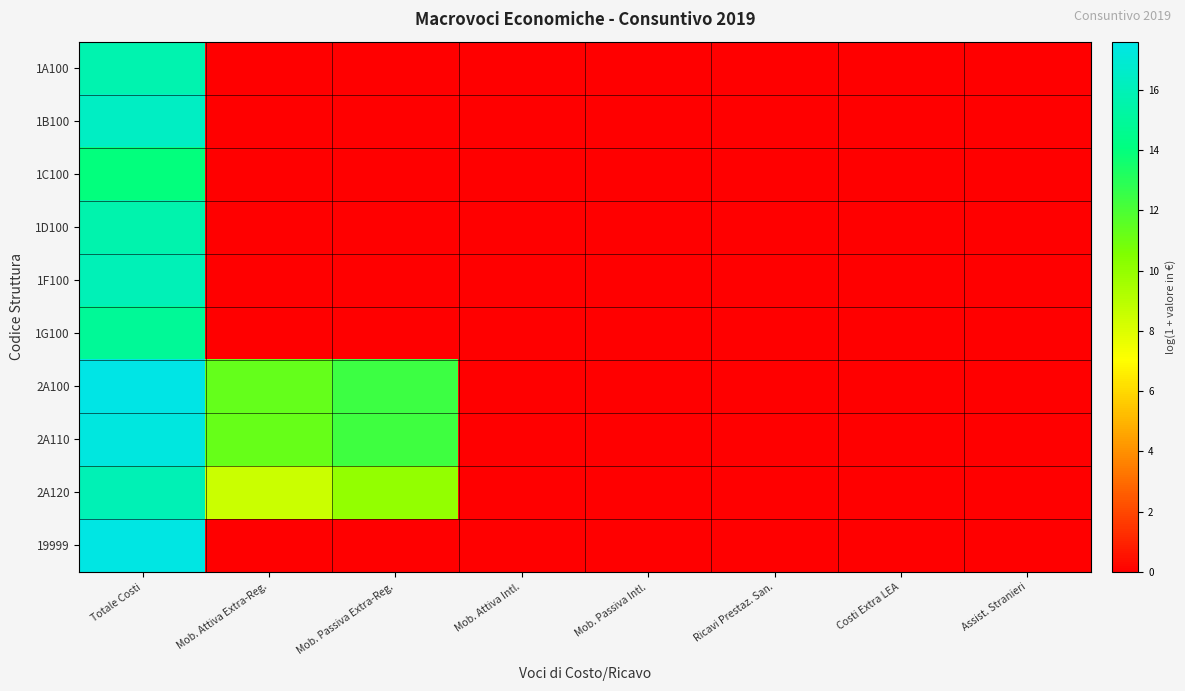

Reading right to left, what are all the values shown in this chart?

1A100: Assist. Stranieri=0.0	Costi Extra LEA=0.0	Ricavi Prestaz. San.=0.0	Mob. Passiva Intl.=0.0	Mob. Attiva Intl.=0.0	Mob. Passiva Extra-Reg.=0.0	Mob. Attiva Extra-Reg.=0.0	Totale Costi=15.7
1B100: Assist. Stranieri=0.0	Costi Extra LEA=0.0	Ricavi Prestaz. San.=0.0	Mob. Passiva Intl.=0.0	Mob. Attiva Intl.=0.0	Mob. Passiva Extra-Reg.=0.0	Mob. Attiva Extra-Reg.=0.0	Totale Costi=16.4
1C100: Assist. Stranieri=0.0	Costi Extra LEA=0.0	Ricavi Prestaz. San.=0.0	Mob. Passiva Intl.=0.0	Mob. Attiva Intl.=0.0	Mob. Passiva Extra-Reg.=0.0	Mob. Attiva Extra-Reg.=0.0	Totale Costi=14.0
1D100: Assist. Stranieri=0.0	Costi Extra LEA=0.0	Ricavi Prestaz. San.=0.0	Mob. Passiva Intl.=0.0	Mob. Attiva Intl.=0.0	Mob. Passiva Extra-Reg.=0.0	Mob. Attiva Extra-Reg.=0.0	Totale Costi=15.6
1F100: Assist. Stranieri=0.0	Costi Extra LEA=0.0	Ricavi Prestaz. San.=0.0	Mob. Passiva Intl.=0.0	Mob. Attiva Intl.=0.0	Mob. Passiva Extra-Reg.=0.0	Mob. Attiva Extra-Reg.=0.0	Totale Costi=16.0
1G100: Assist. Stranieri=0.0	Costi Extra LEA=0.0	Ricavi Prestaz. San.=0.0	Mob. Passiva Intl.=0.0	Mob. Attiva Intl.=0.0	Mob. Passiva Extra-Reg.=0.0	Mob. Attiva Extra-Reg.=0.0	Totale Costi=14.9
2A100: Assist. Stranieri=0.0	Costi Extra LEA=0.0	Ricavi Prestaz. San.=0.0	Mob. Passiva Intl.=0.0	Mob. Attiva Intl.=0.0	Mob. Passiva Extra-Reg.=12.4	Mob. Attiva Extra-Reg.=11.3	Totale Costi=17.6
2A110: Assist. Stranieri=0.0	Costi Extra LEA=0.0	Ricavi Prestaz. San.=0.0	Mob. Passiva Intl.=0.0	Mob. Attiva Intl.=0.0	Mob. Passiva Extra-Reg.=12.3	Mob. Attiva Extra-Reg.=11.2	Totale Costi=17.4
2A120: Assist. Stranieri=0.0	Costi Extra LEA=0.0	Ricavi Prestaz. San.=0.0	Mob. Passiva Intl.=0.0	Mob. Attiva Intl.=0.0	Mob. Passiva Extra-Reg.=10.0	Mob. Attiva Extra-Reg.=8.5	Totale Costi=15.9
19999: Assist. Stranieri=0.0	Costi Extra LEA=0.0	Ricavi Prestaz. San.=0.0	Mob. Passiva Intl.=0.0	Mob. Attiva Intl.=0.0	Mob. Passiva Extra-Reg.=0.0	Mob. Attiva Extra-Reg.=0.0	Totale Costi=17.5